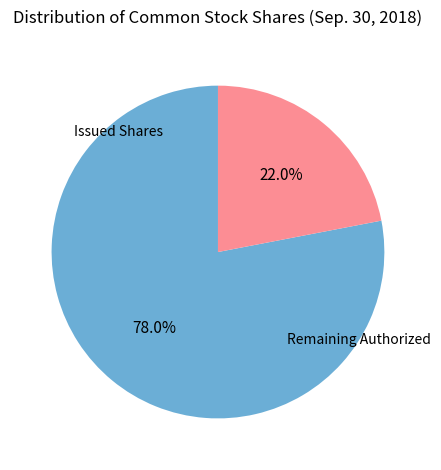

Is there any slice that represents more than half of the pie?

Yes